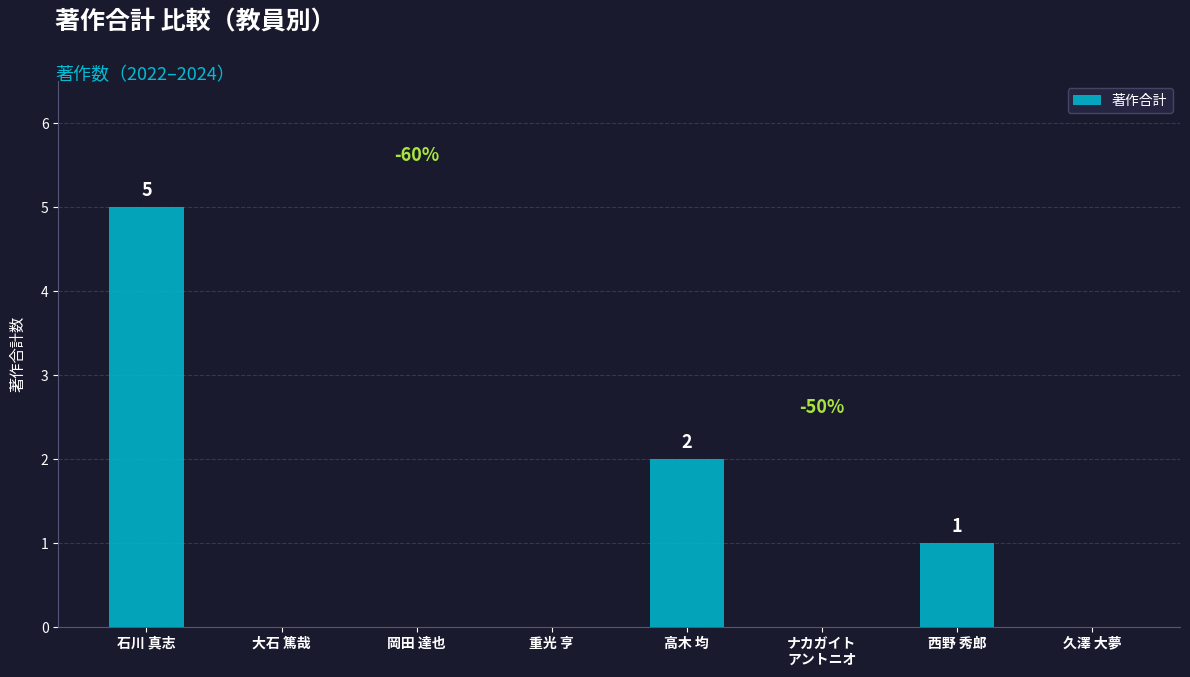

The value at 重光 亨 is 0. True or false?

True